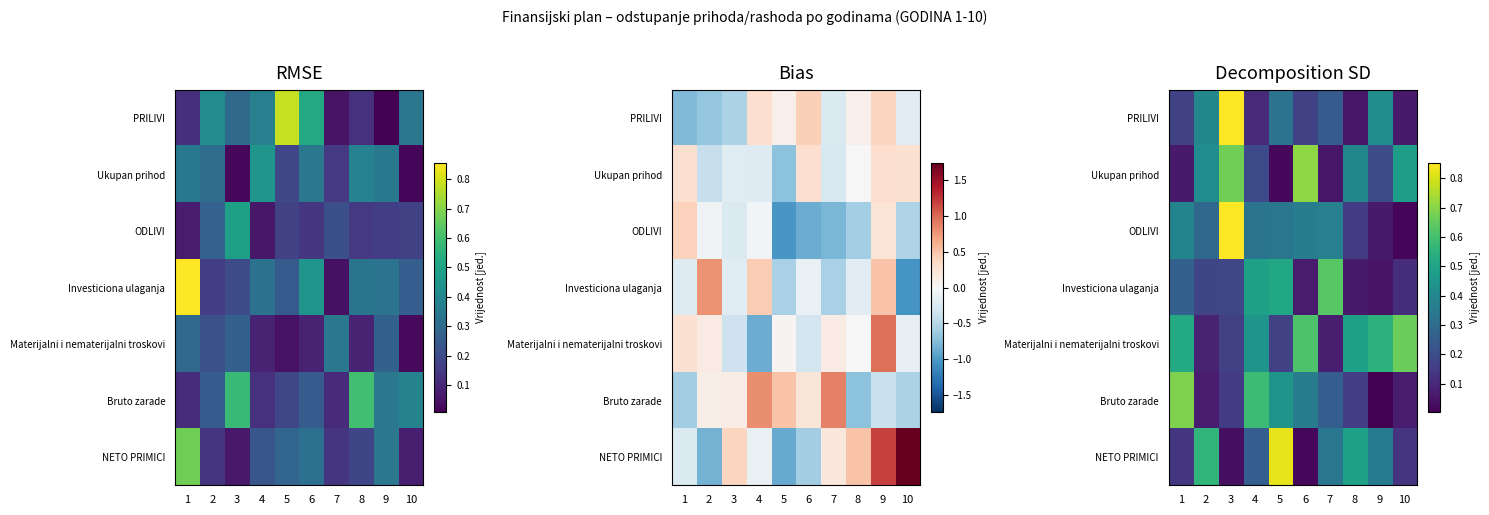

At 1, list the series in order from largest to smallest.

Bruto zarade, Materijalni i nematerijalni troskovi, ODLIVI, Investiciona ulaganja, PRILIVI, NETO PRIMICI, Ukupan prihod